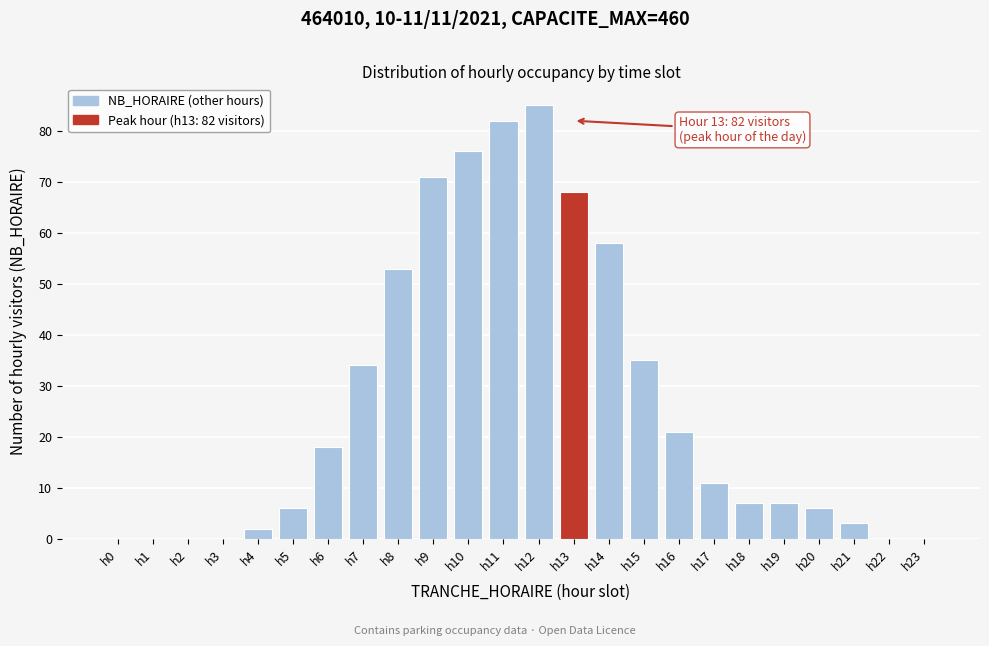

Reading left to right, what are all the values shown in this chart?

h0=0	h1=0	h2=0	h3=0	h4=2	h5=6	h6=18	h7=34	h8=53	h9=71	h10=76	h11=82	h12=85	h13=68	h14=58	h15=35	h16=21	h17=11	h18=7	h19=7	h20=6	h21=3	h22=0	h23=0